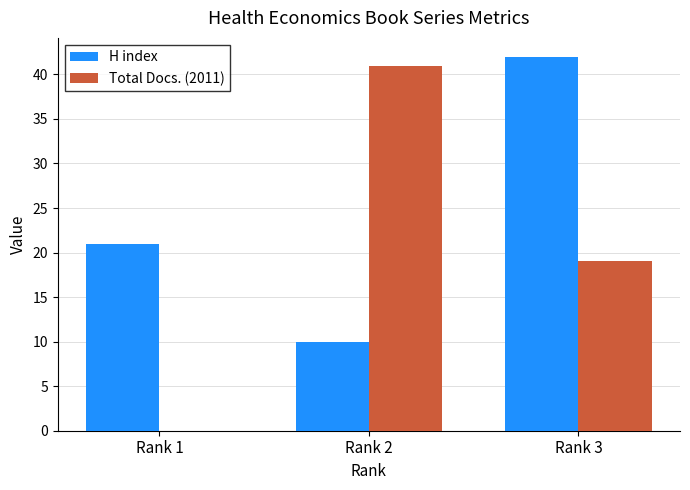

What are all the series names shown in the legend?

H index, Total Docs. (2011)